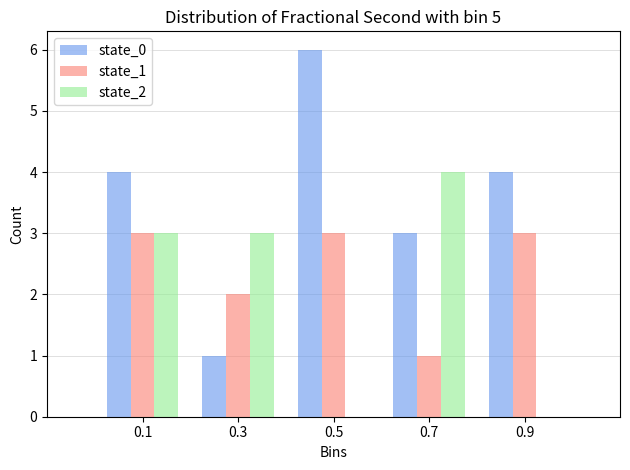

What is the height of the state_0 bar covering 0.0 to 0.2 on the x-axis? The values are not printed on the chart, so give them approximately, as read against the axis.

4